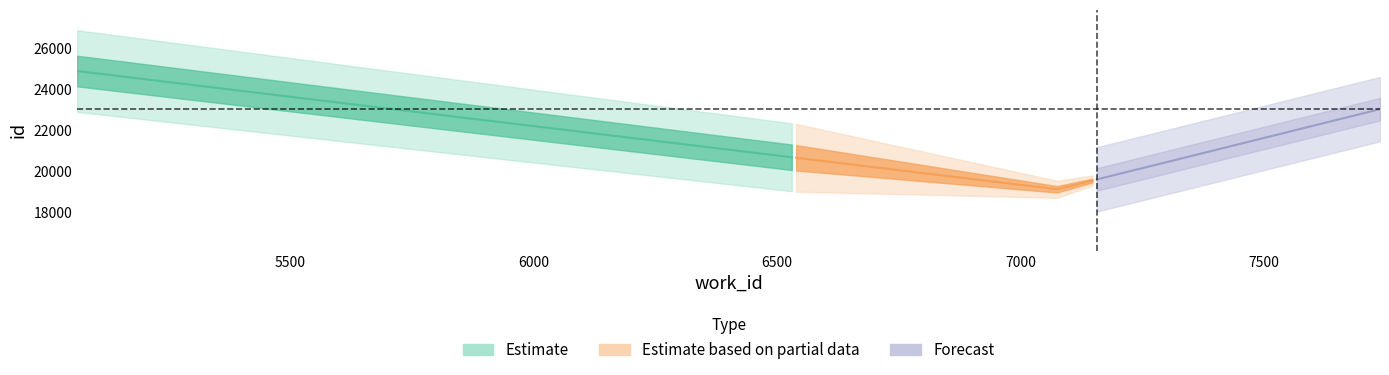

Is it true that id equals 23018 at 7738?

True